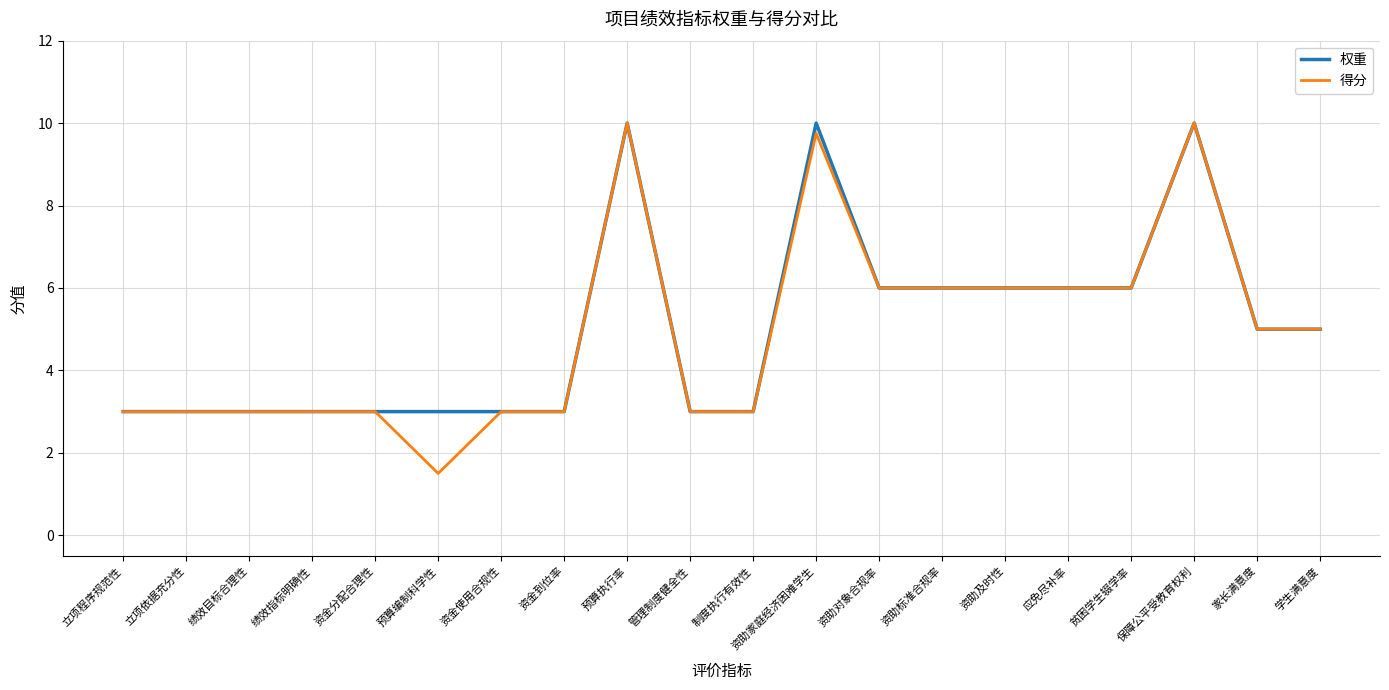

The value of 得分 at 资金使用合规性 is 3.0. True or false?

True